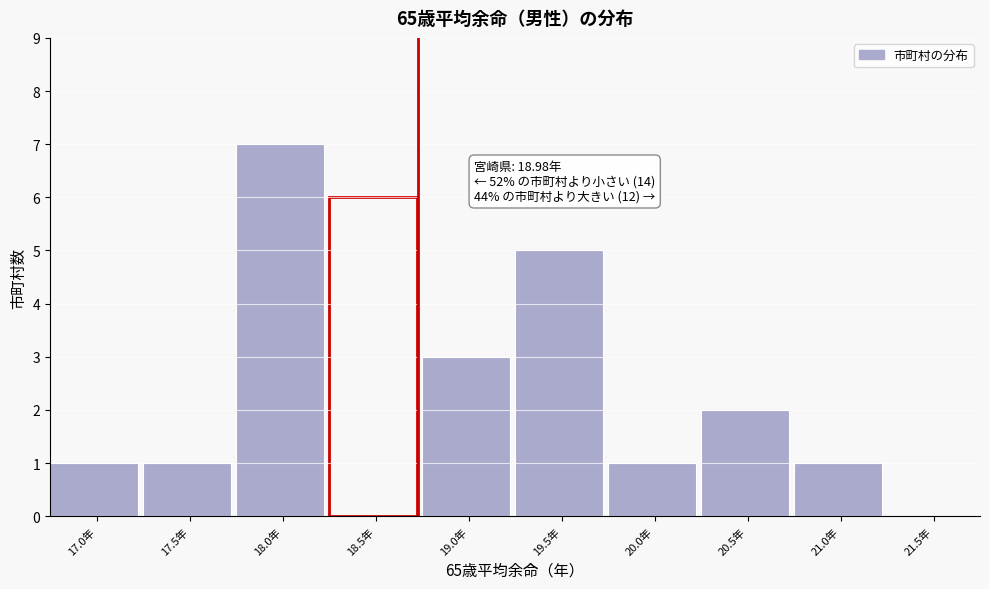

Reading left to right, list all the values displayed in this chart.

17.0年=1	17.5年=1	18.0年=7	18.5年=6	19.0年=3	19.5年=5	20.0年=1	20.5年=2	21.0年=1	21.5年=0